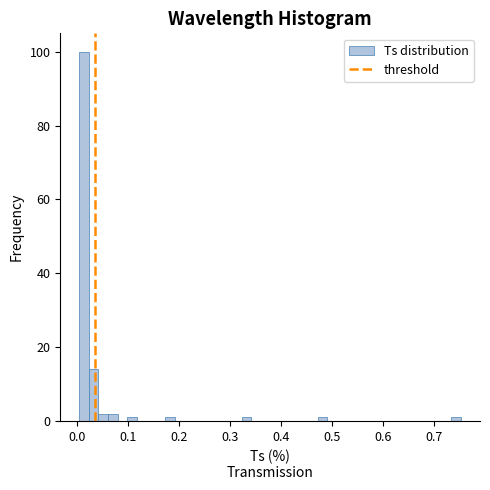

Read against the x-axis, roughly where is the centre of the tallest bar?

0.01